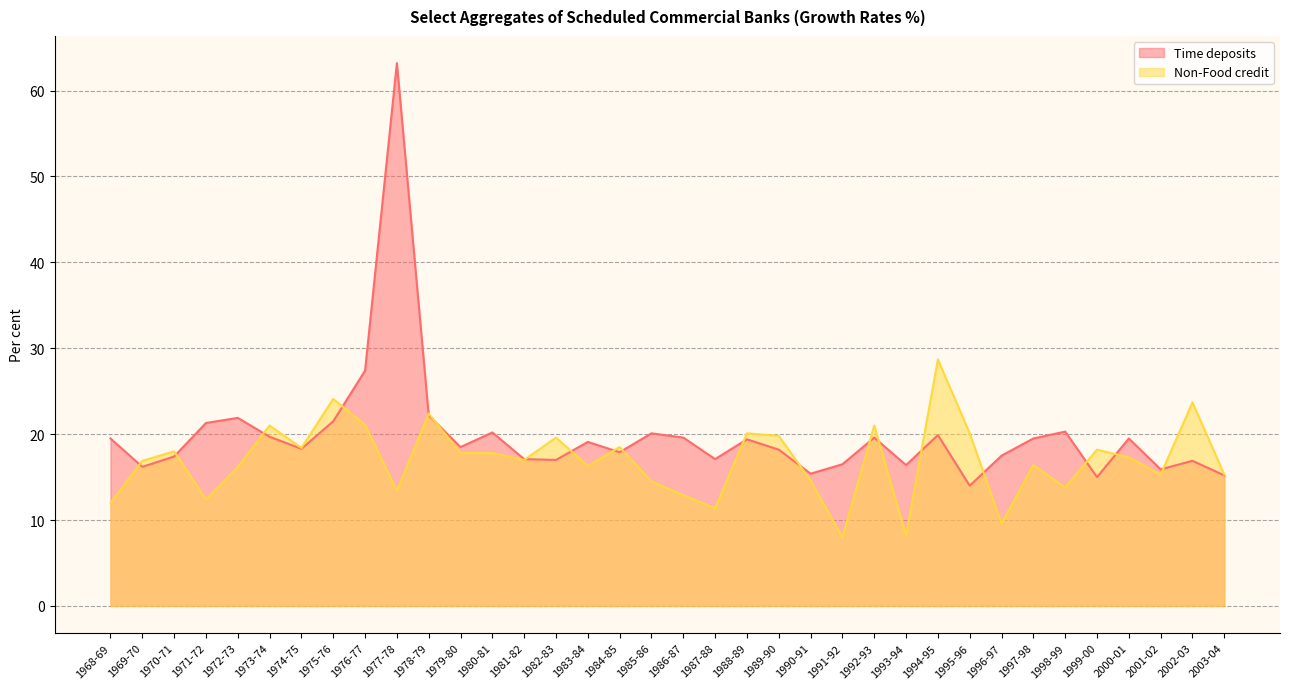

Rank the series by their maximum value, from lowest to highest.

Non-Food credit, Time deposits